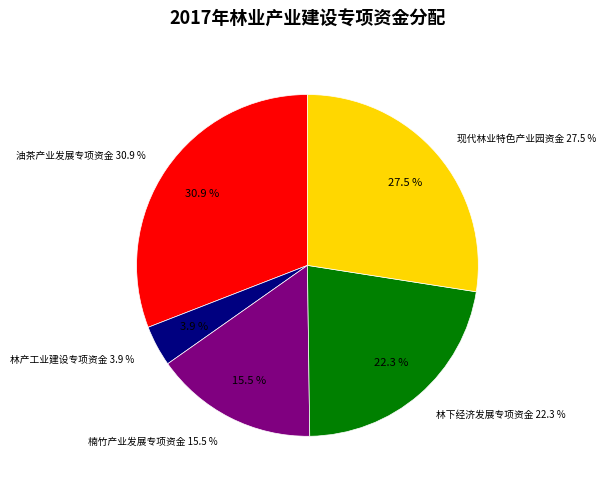

Which slice is the smallest?

林产工业建设专项资金